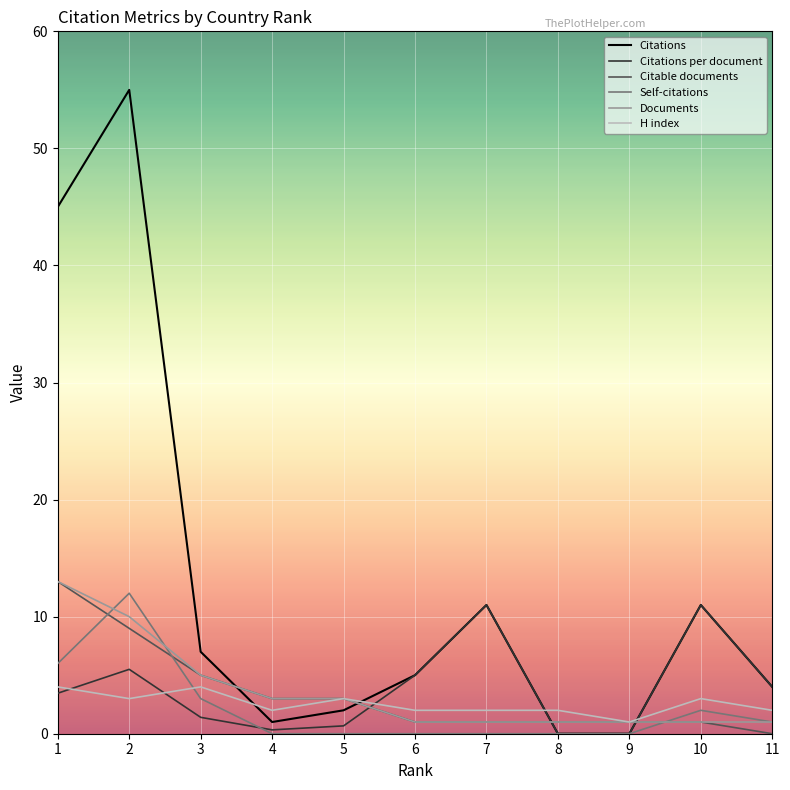

Reading left to right, transcribe all the data shown in this chart.

Citations: 1=45.0	2=55.0	3=7.0	4=1.0	5=2.0	6=5.0	7=11.0	8=0.0	9=0.0	10=11.0	11=4.0
Citations per document: 1=3.5	2=5.5	3=1.4	4=0.3	5=0.7	6=5.0	7=11.0	8=0.0	9=0.0	10=11.0	11=4.0
Citable documents: 1=13.0	2=9.0	3=5.0	4=3.0	5=3.0	6=1.0	7=1.0	8=1.0	9=1.0	10=1.0	11=0.0
Self-citations: 1=6.0	2=12.0	3=3.0	4=0.0	5=0.0	6=0.0	7=0.0	8=0.0	9=0.0	10=2.0	11=1.0
Documents: 1=13.0	2=10.0	3=5.0	4=3.0	5=3.0	6=1.0	7=1.0	8=1.0	9=1.0	10=1.0	11=1.0
H index: 1=4.0	2=3.0	3=4.0	4=2.0	5=3.0	6=2.0	7=2.0	8=2.0	9=1.0	10=3.0	11=2.0